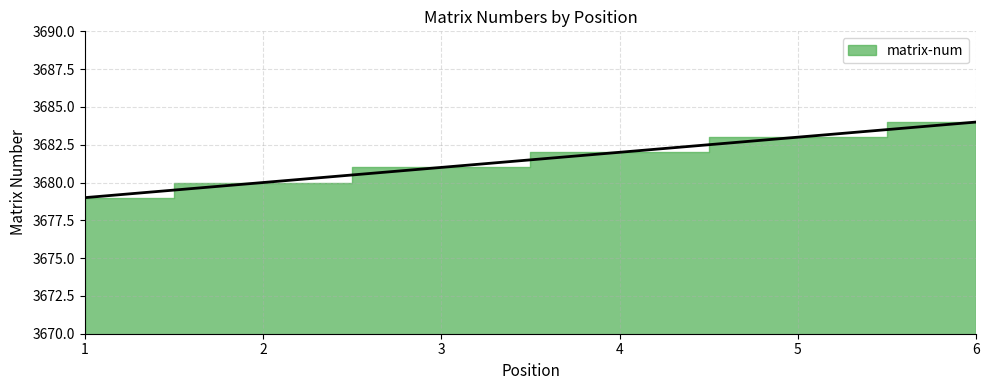

How many values are between 3680 and 3683?

4